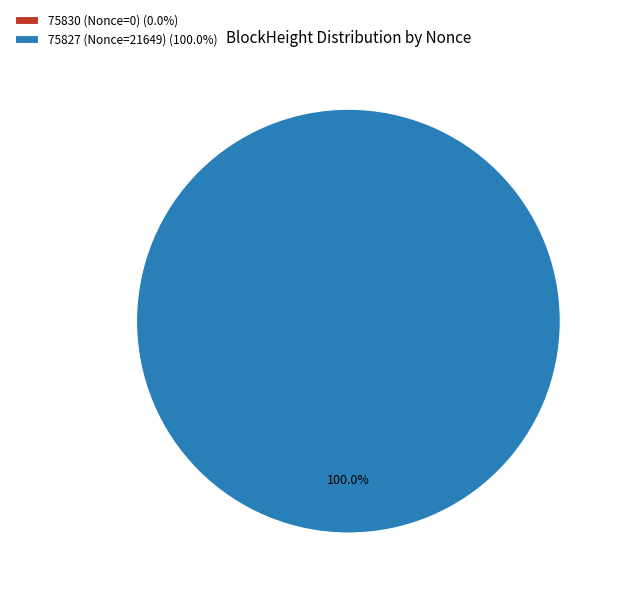

Which category has the smallest portion of the pie?

75830 (Nonce=0)